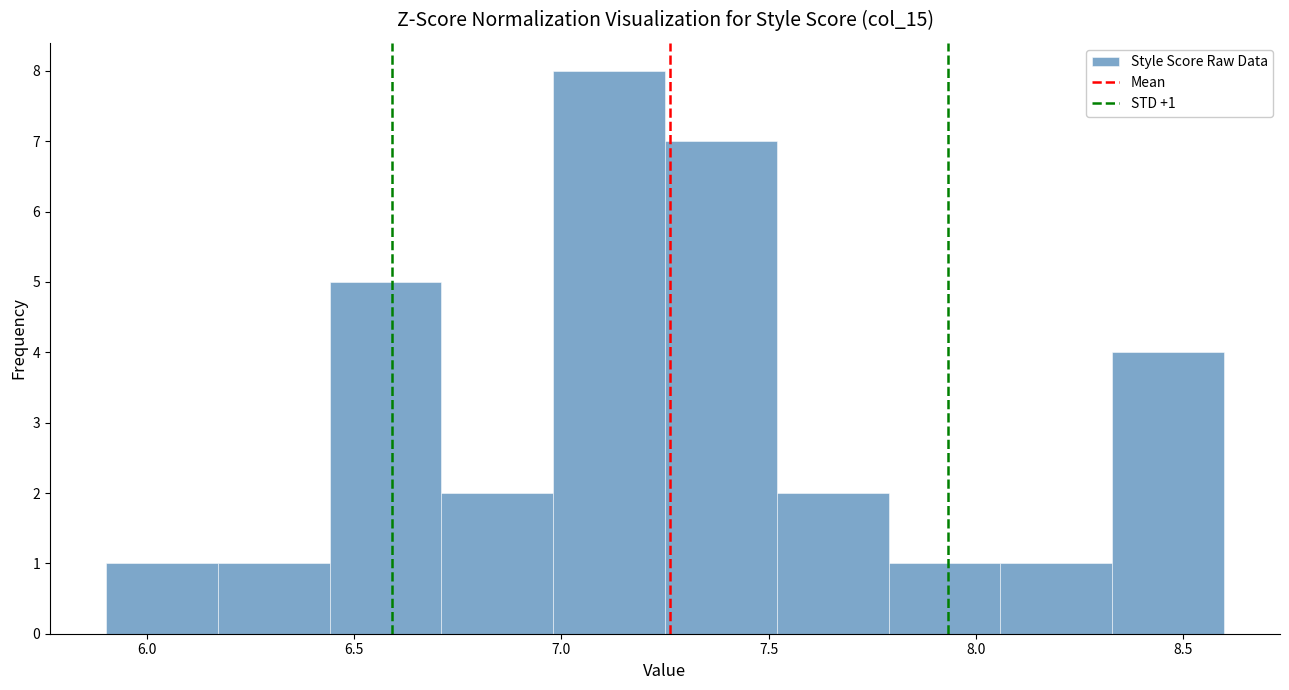

Which range on the x-axis has the tallest bar?

6.98 to 7.25